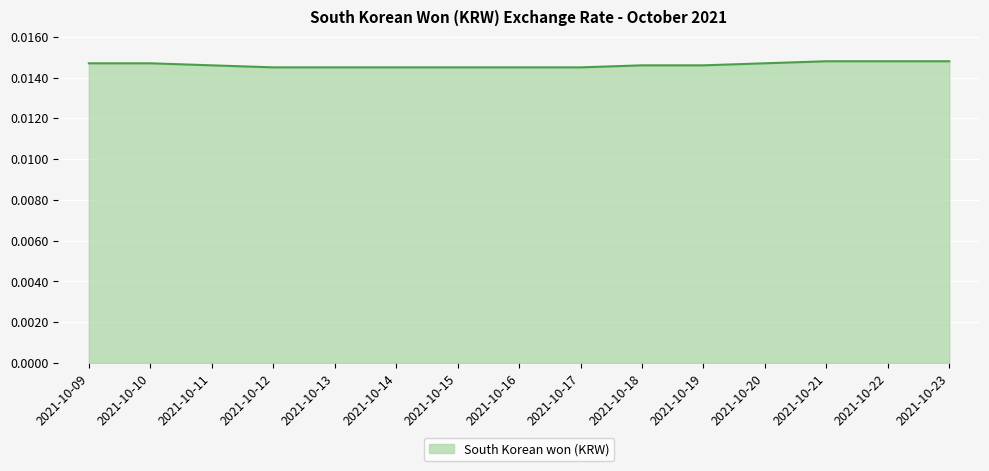

How many lines are shown in the chart?

1